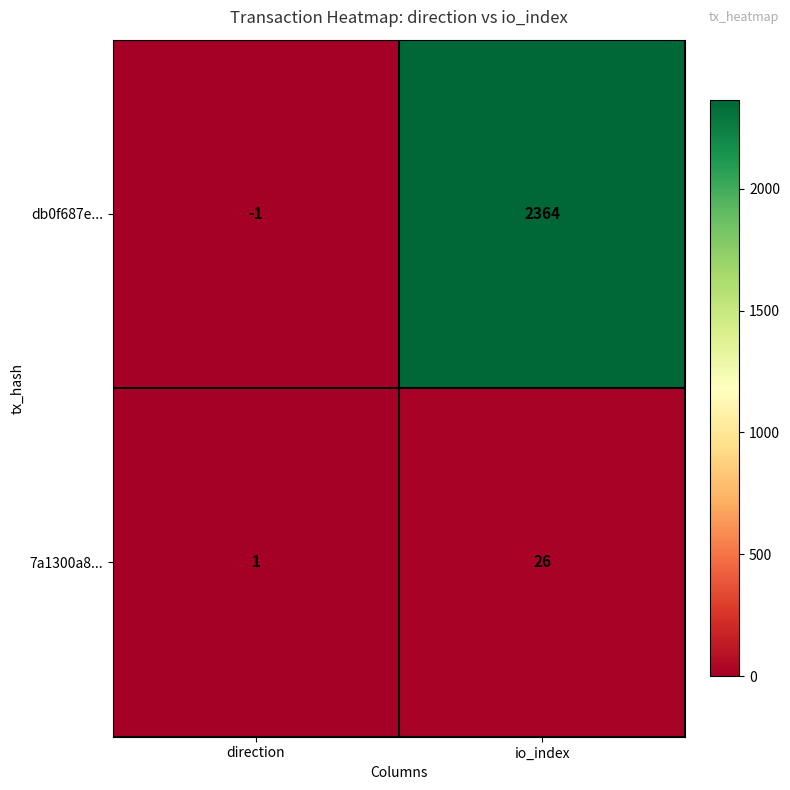

What is the highest value of the db0f687e... series?

2364